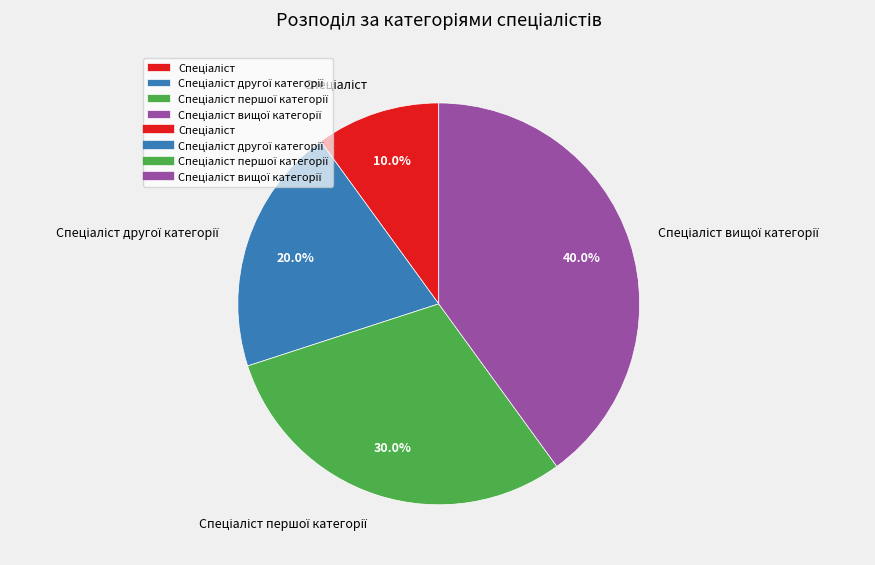

Does any single category account for the majority?

No